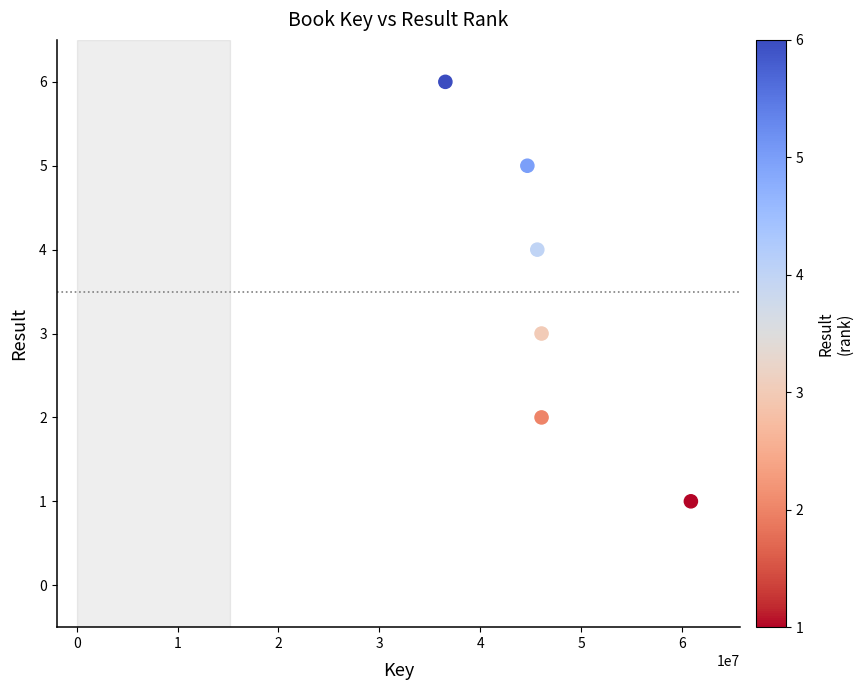

What is the range of X values (max minus min)?

24346012